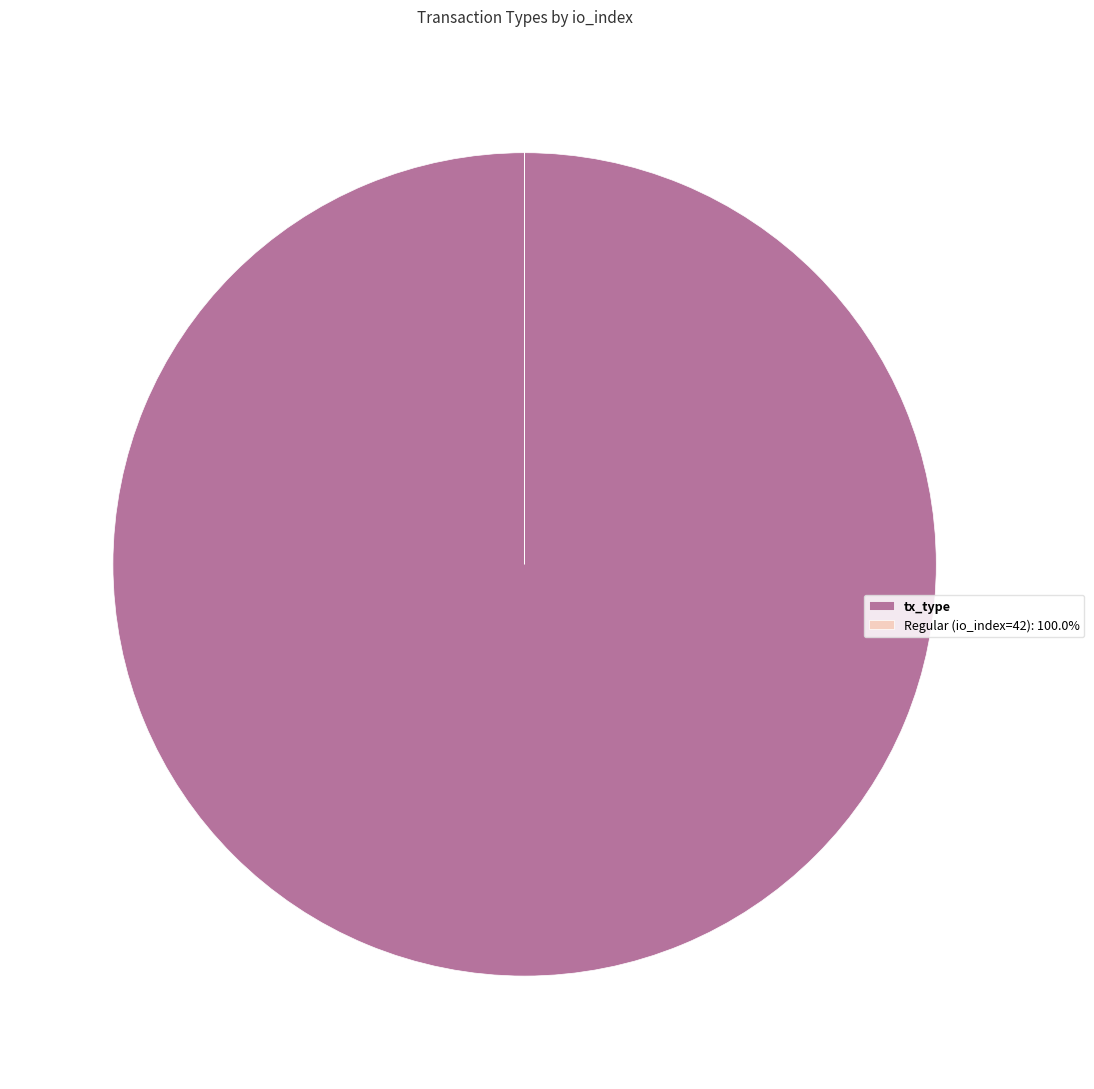

Is there a majority slice in this chart?

Yes